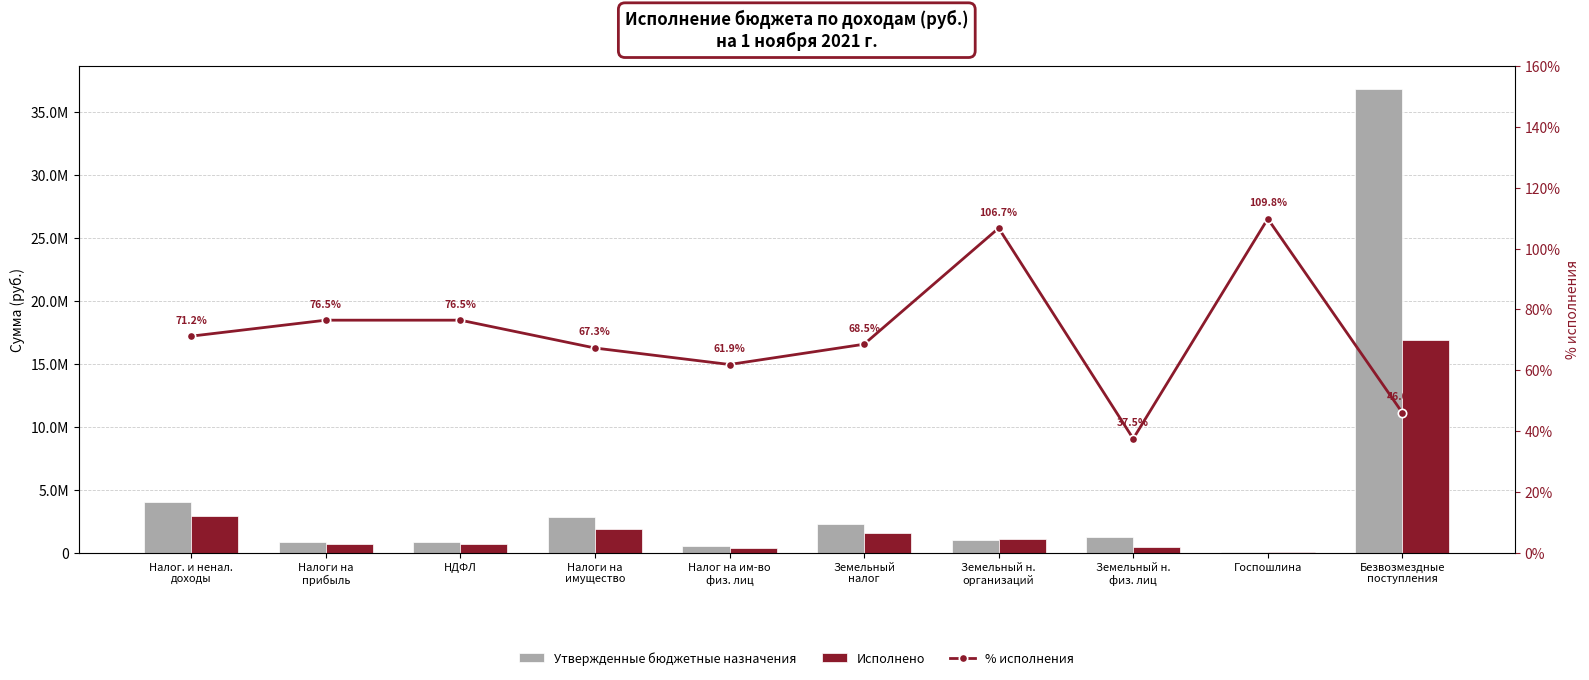

Which category has the lowest value in the % исполнения series?

Земельный н.
физ. лиц